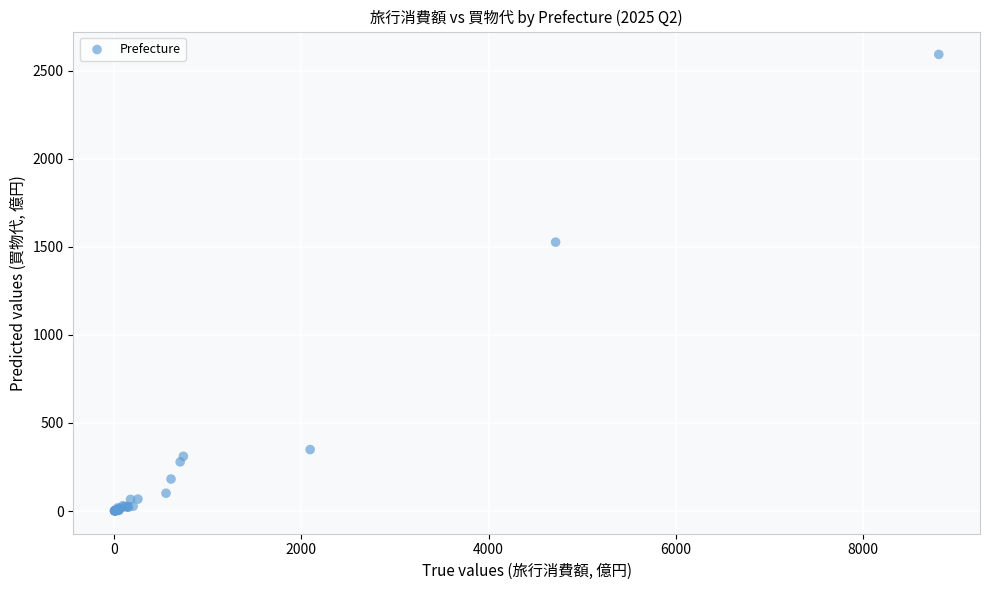

What Y value in the scatter plot is closest to 1297?

1527.1